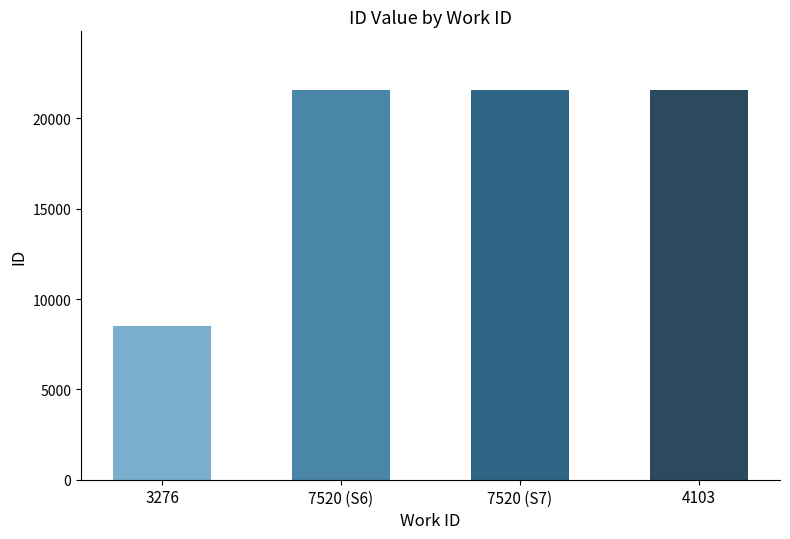

At which category does the chart reach its minimum across all series?

3276